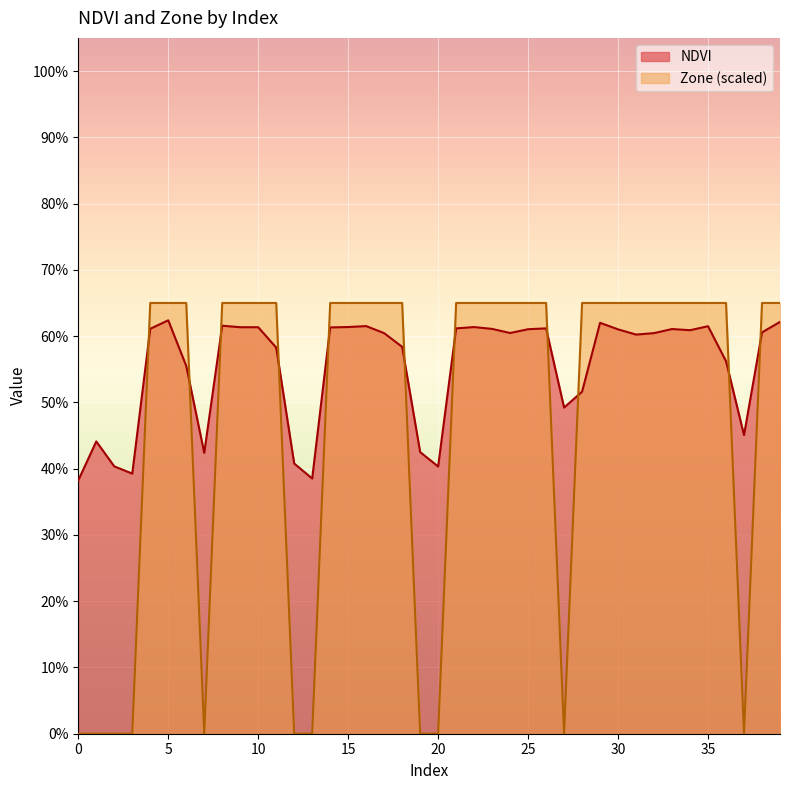

The value of NDVI at 30 is 1.0. True or false?

False